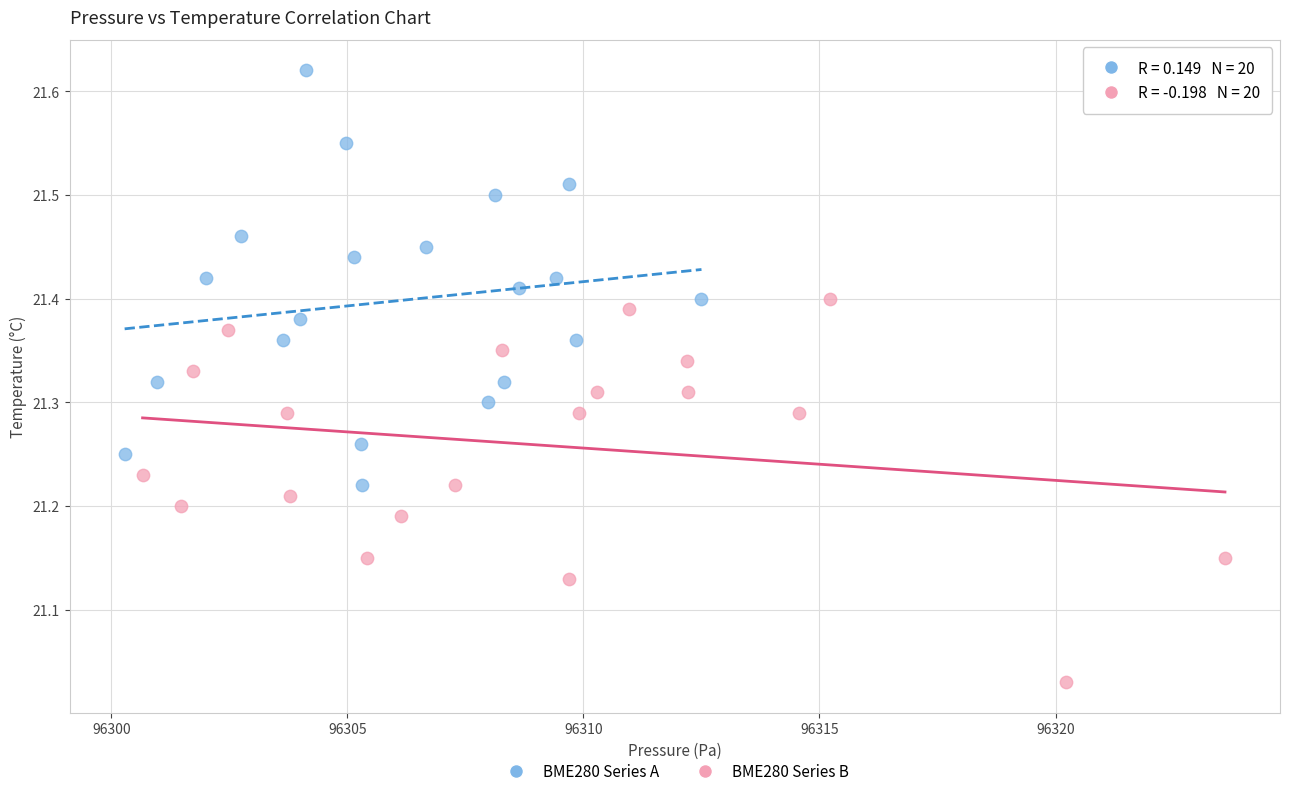

Which series reaches the minimum Y coordinate?

BME280 Series B